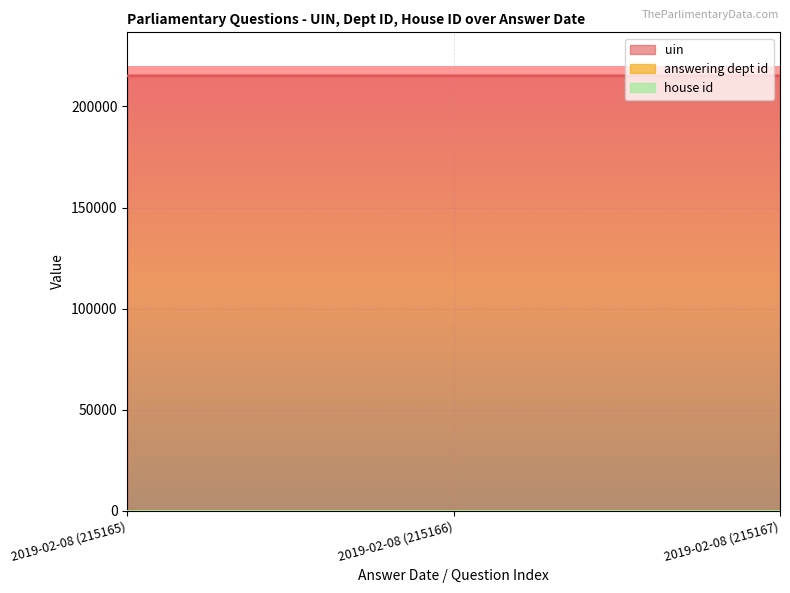

At which label is house id closest to 1?

2019-02-08 (215165)